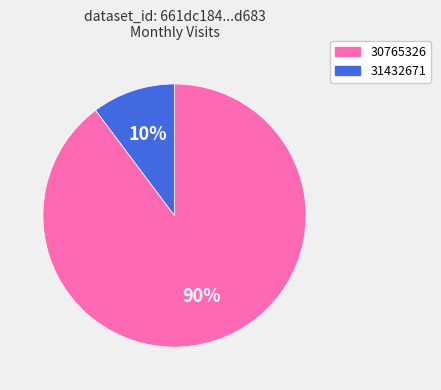

To the nearest percent, what percentage of the pie is 30765326?

90%